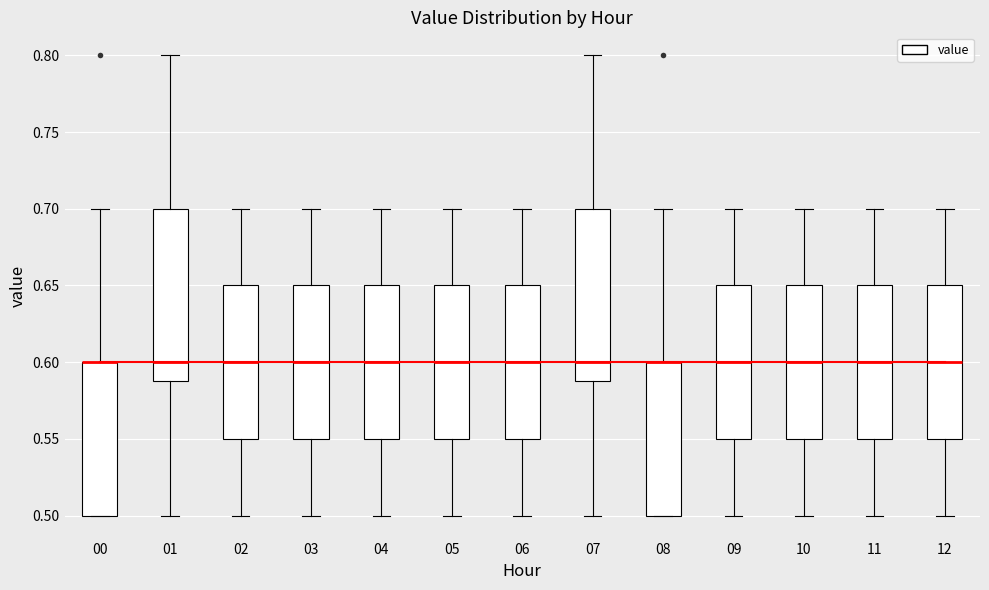

Where does the lower whisker of the box at x = 12 end on the y-axis? The values are not printed on the chart, so give them approximately, as read against the axis.

0.50